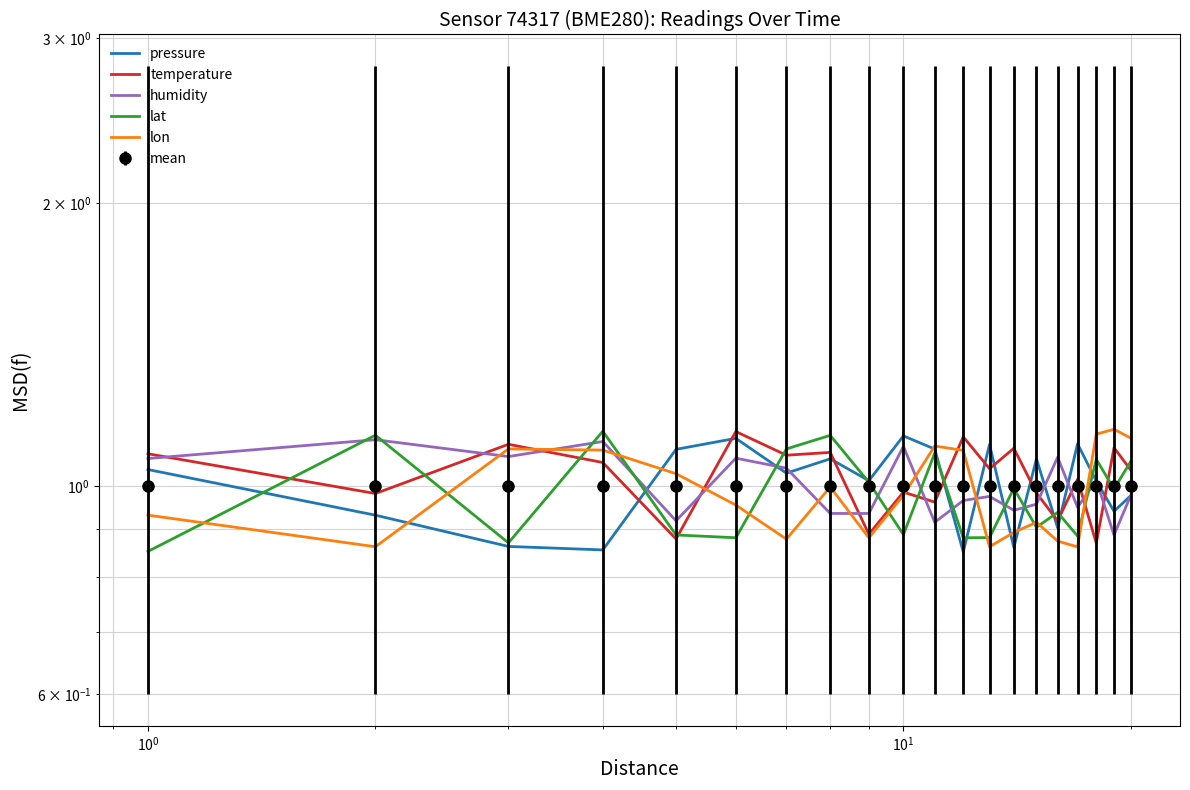

What is the greatest value displayed?

1.1